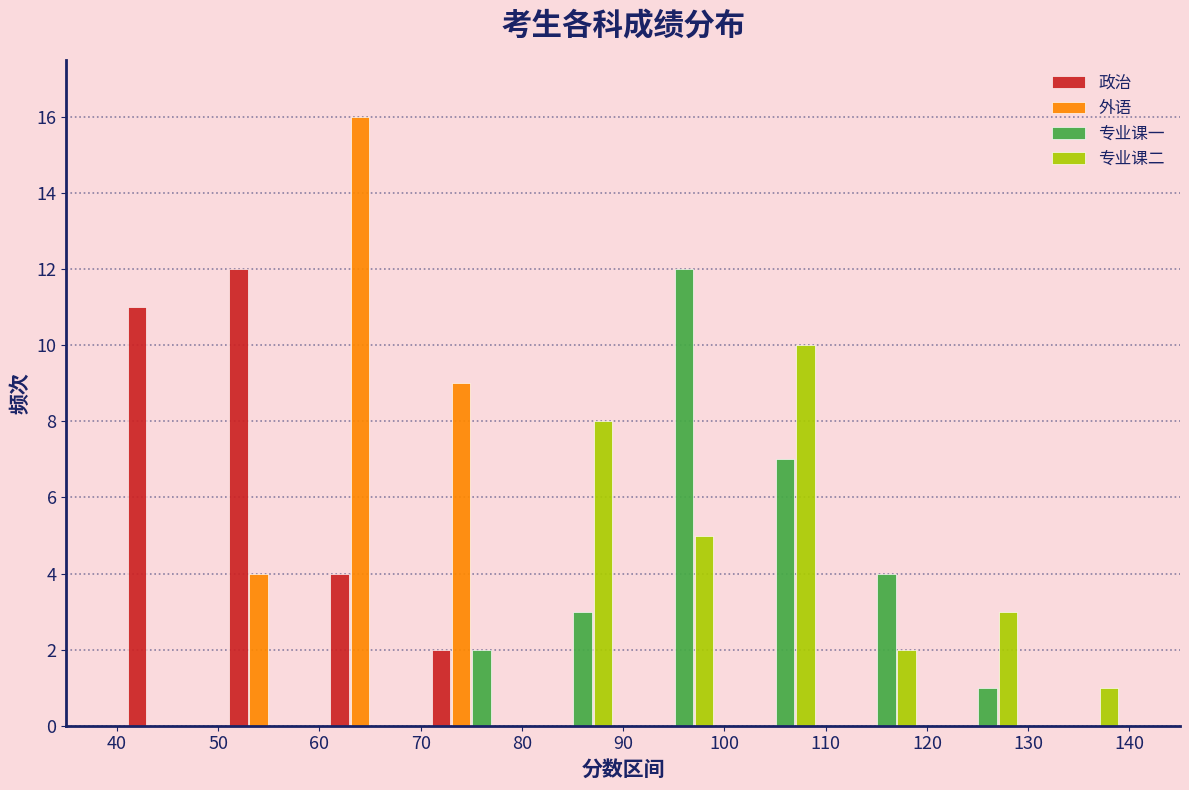

What is the height of the 外语 bar covering 60 to 70 on the x-axis? The values are not printed on the chart, so give them approximately, as read against the axis.

16